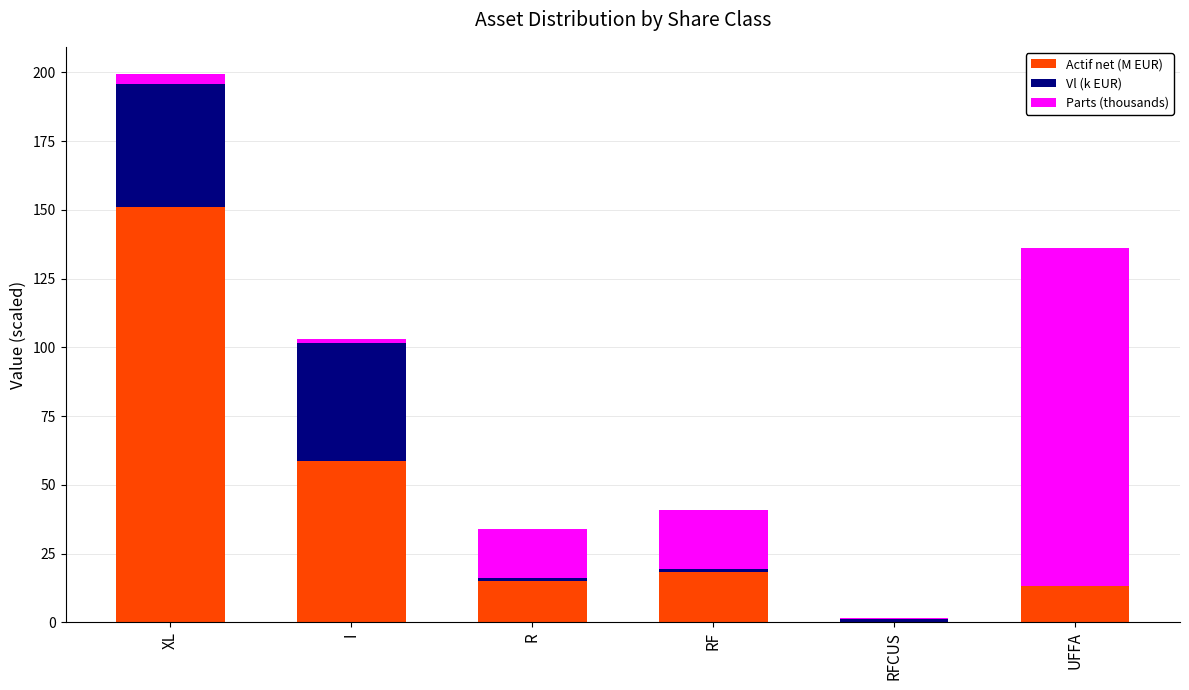

At which label is Actif net (M EUR) closest to 75?

I